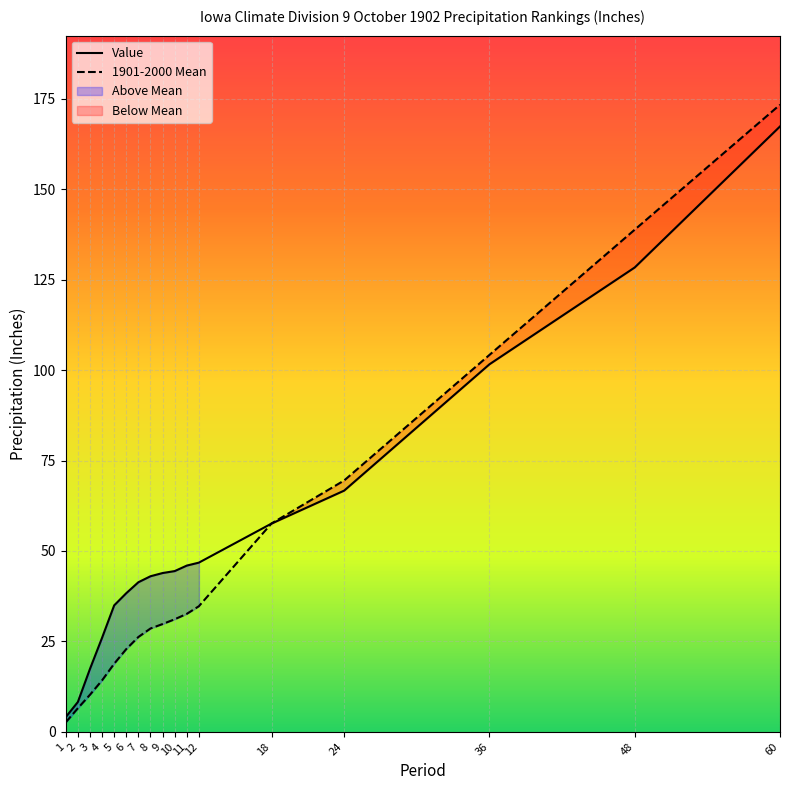

Between 2 and 18, which series saw the biggest shift?

1901-2000 Mean